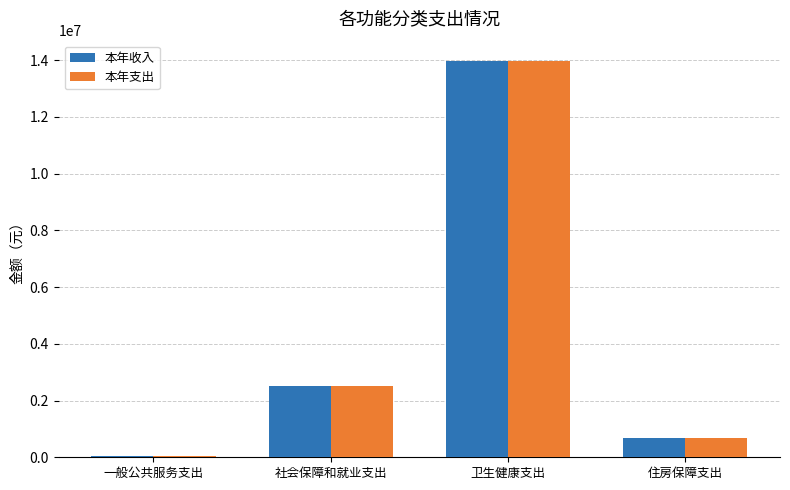

At which label is 本年收入 closest to 7017247?

社会保障和就业支出